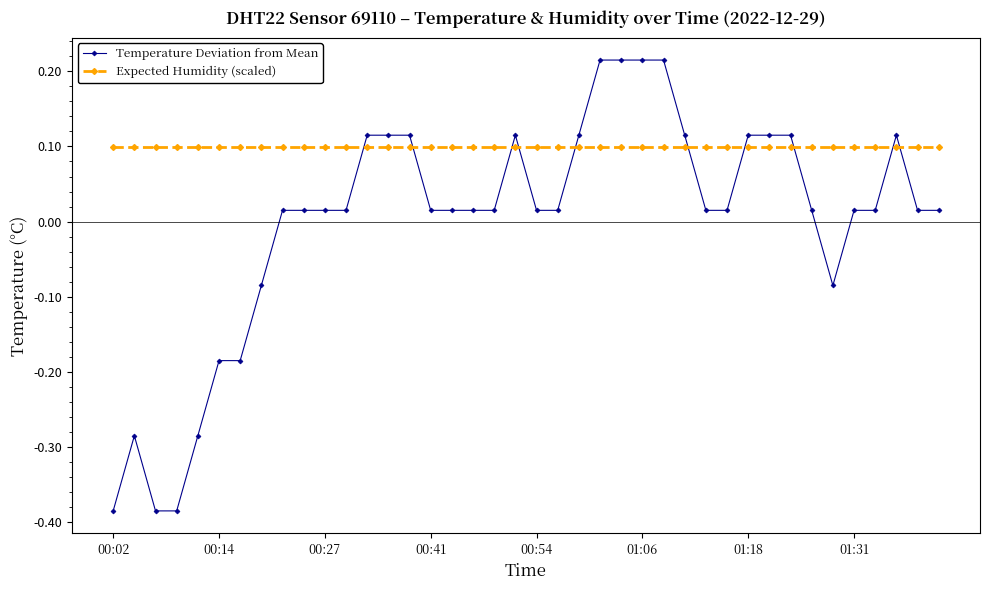

How many values in the Temperature Deviation from Mean series are below 0?

9